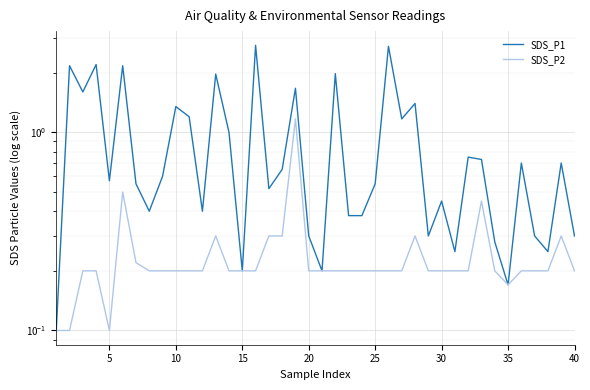

What is the highest value of the SDS_P2 series?

1.2